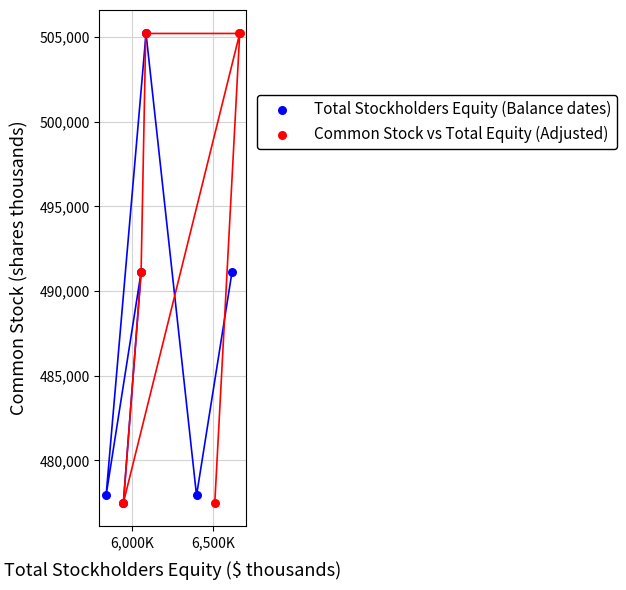

What are all the series names shown in the legend?

Total Stockholders Equity (Balance dates), Common Stock vs Total Equity (Adjusted)